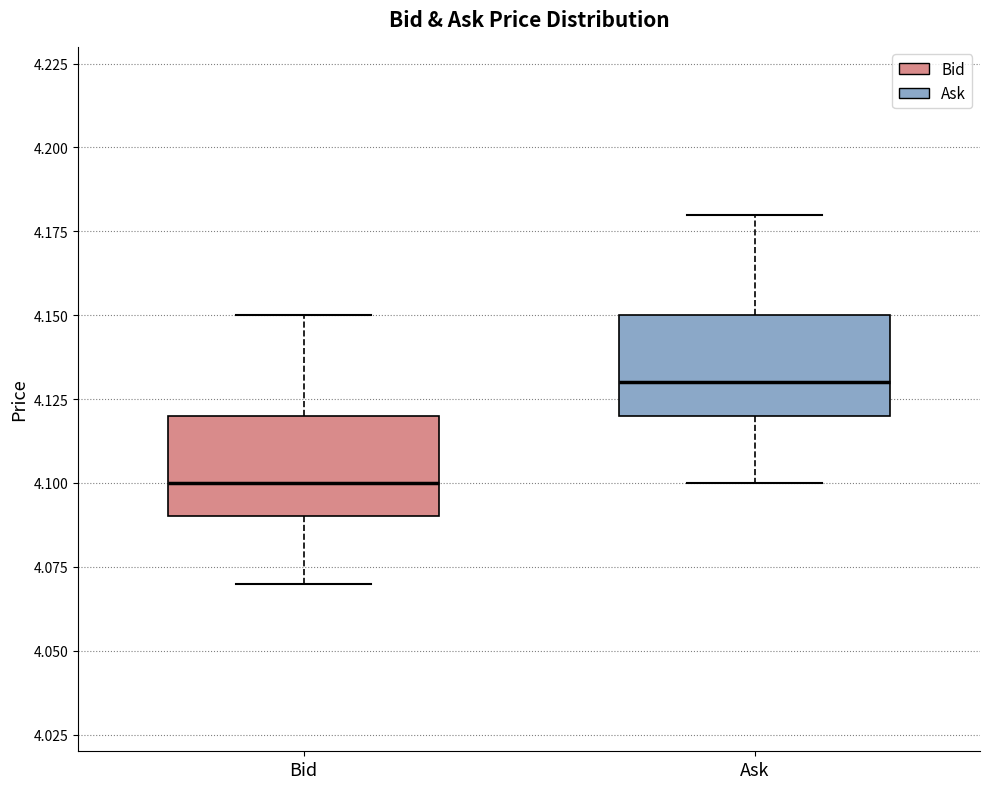

Reading left to right, read every box against the y-axis: the position of its median line, the range the box covers, and the ends of its whiskers. The values are not printed on the chart, so give them approximately, as read against the axis.

Bid: median 4.10, box 4.09 to 4.12, whiskers 4.07 to 4.15
Ask: median 4.13, box 4.12 to 4.15, whiskers 4.10 to 4.18